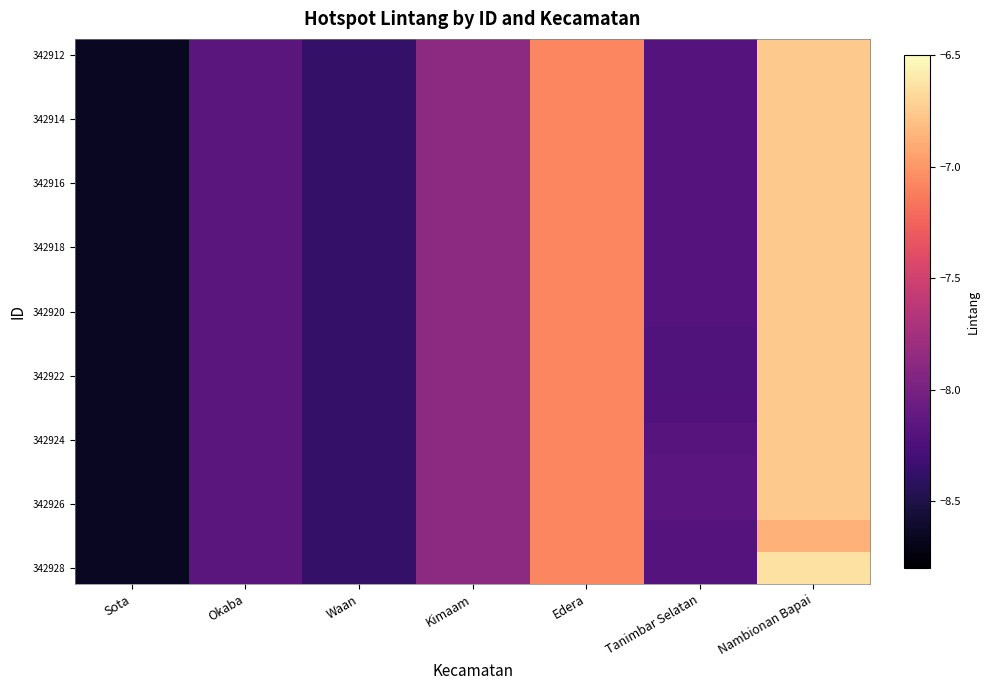

Which label corresponds to the largest value in the chart?

Nambionan Bapai